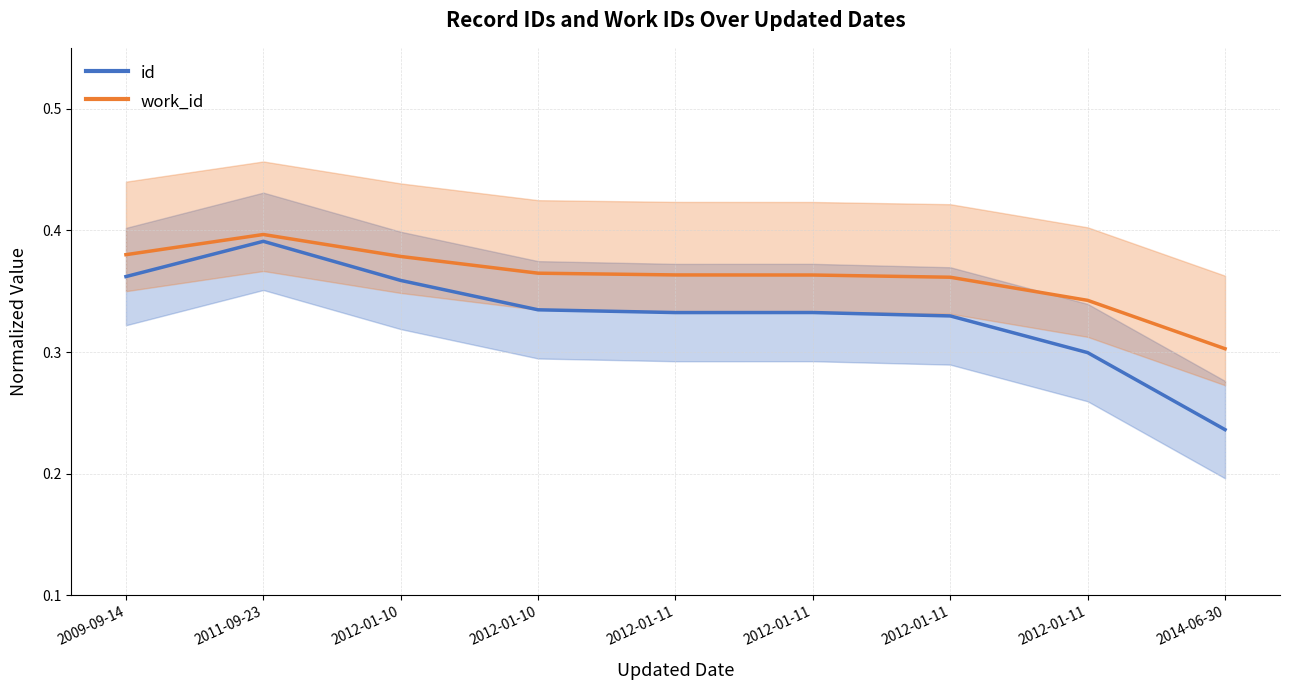

True or false: work_id and id intersect in this chart.

False